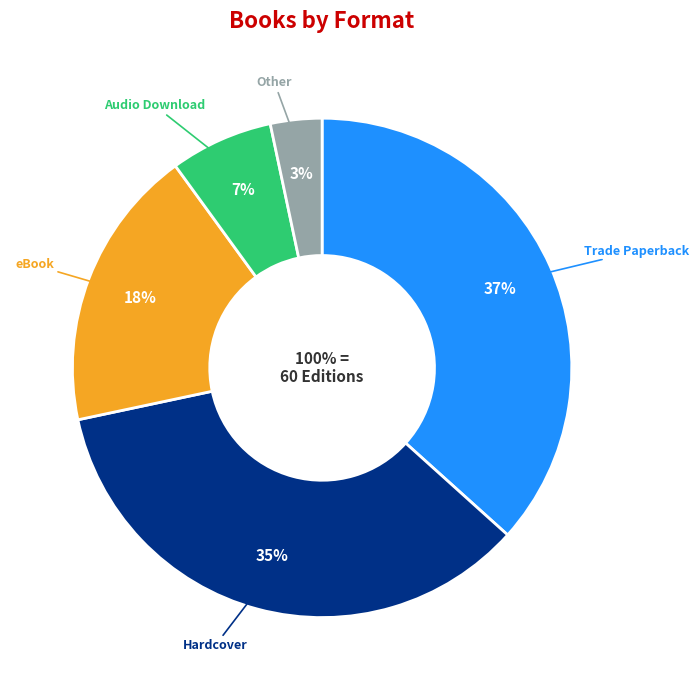

Count the number of slices in the pie.

5